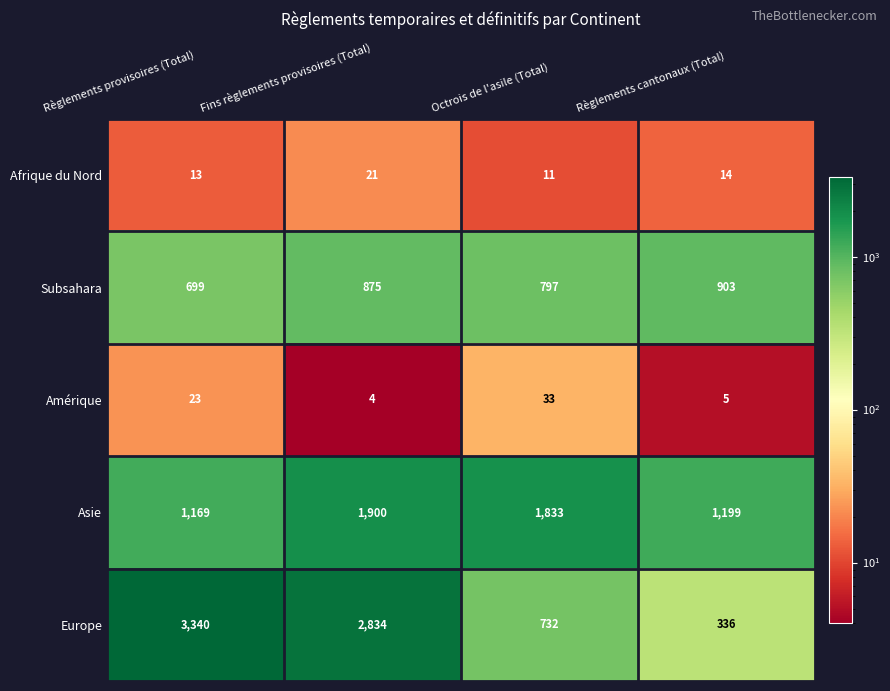

What is the total value across all series at Octrois de l'asile (Total)?

3406